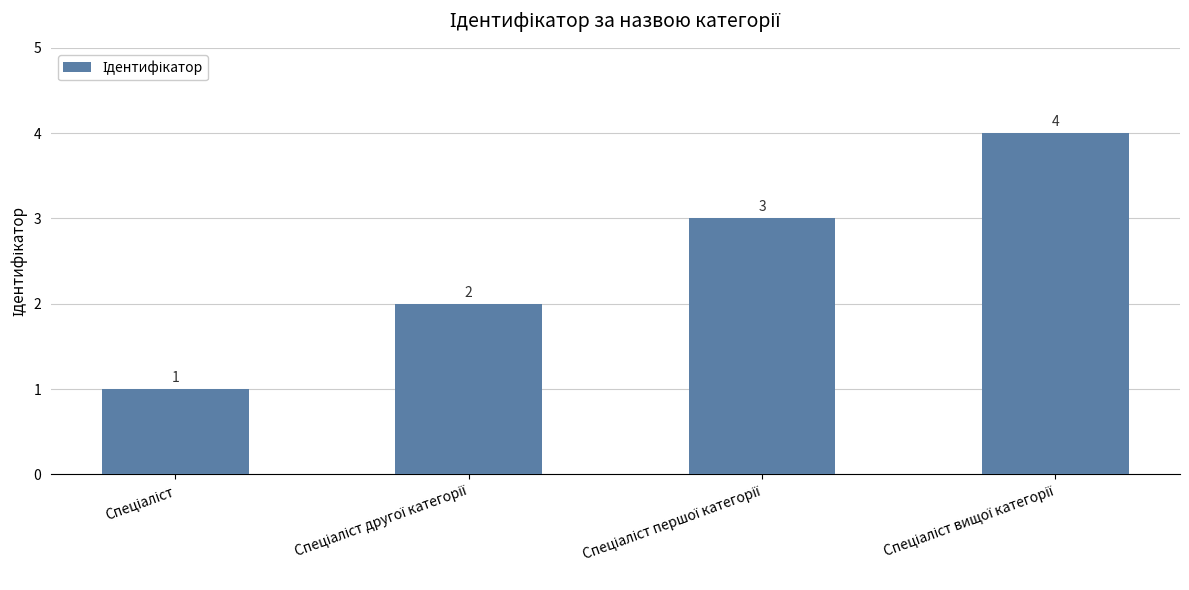

Count the values in the range 2 to 4.

3